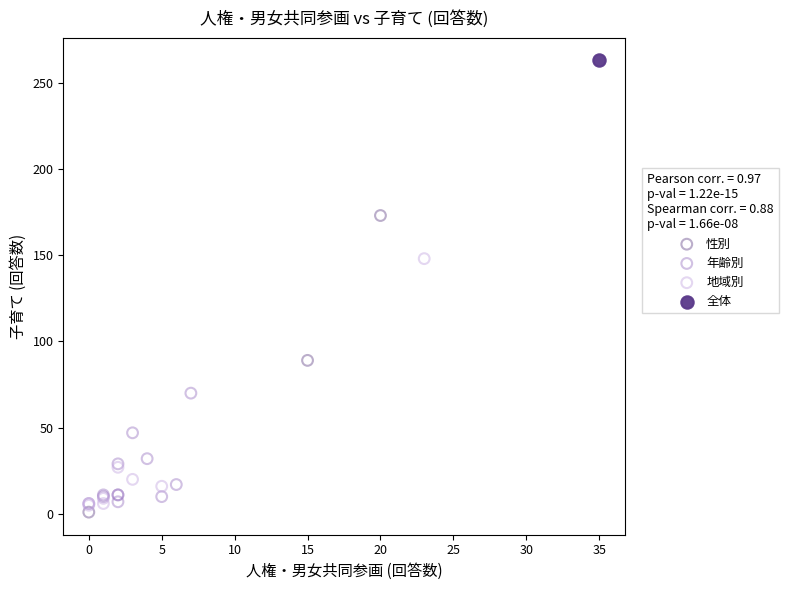

What are all the series names shown in the legend?

性別, 年齢別, 地域別, 全体